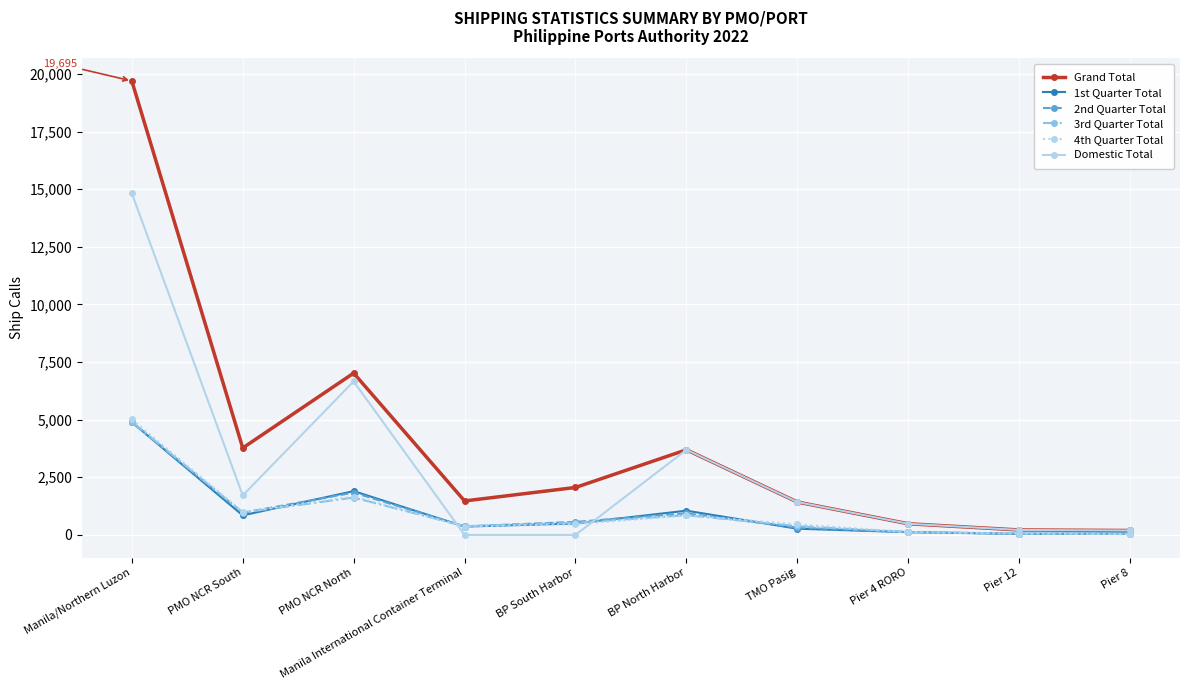

What position from the left is Pier 8?

10